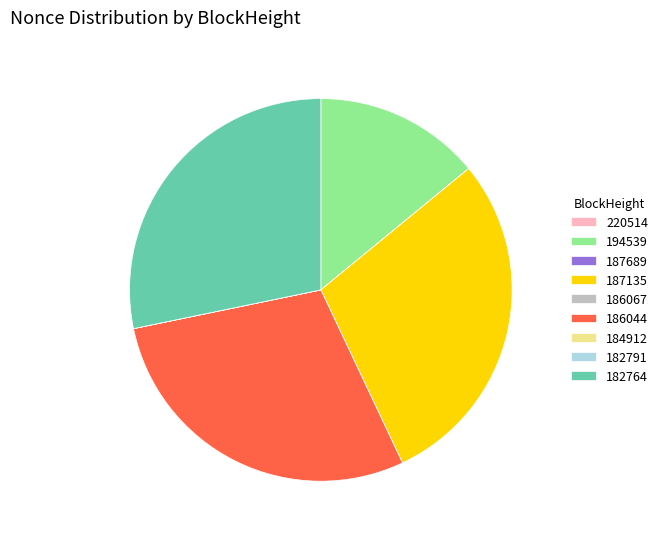

Is it true that 182764 is 38% of the pie?

False